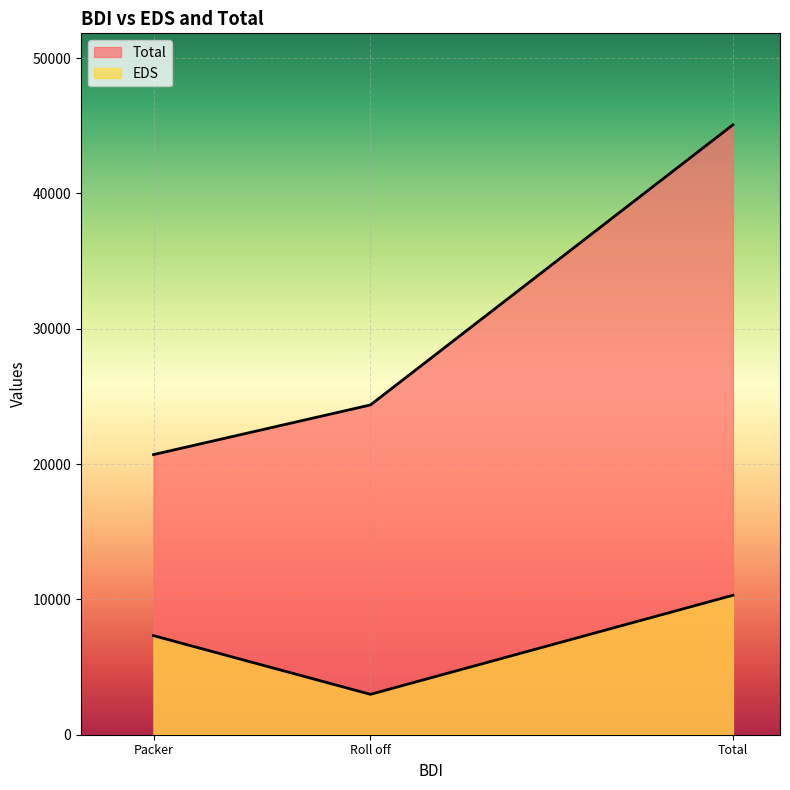

List the labels in order of Total value, smallest first.

Packer, Roll off, Total